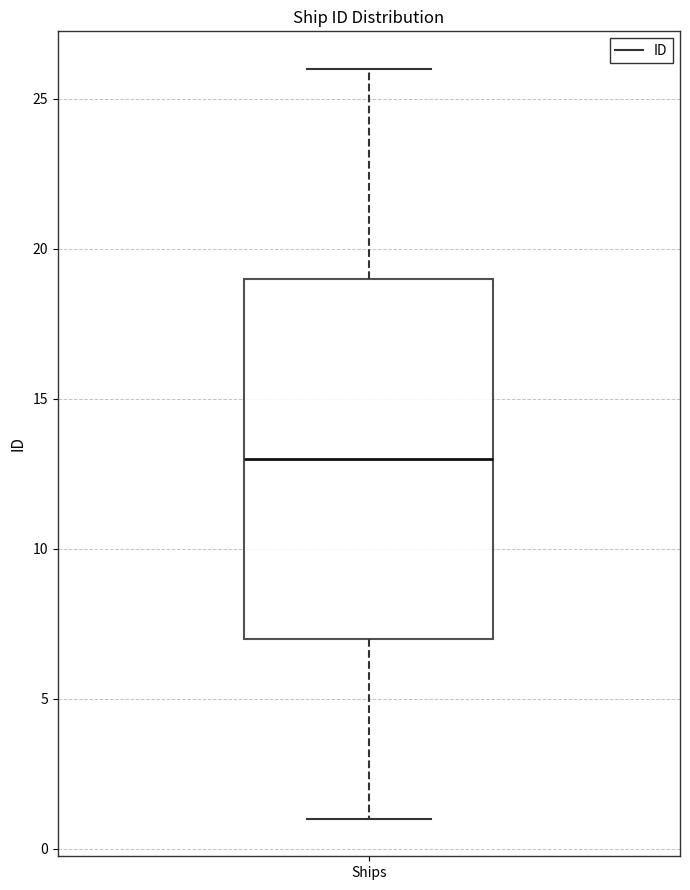

Transcribe this box plot: give where the median line is, the range the box spans, and where the two whiskers end, as read against the y-axis. The values are not printed on the chart, so give them approximately, as read against the axis.

median 13, box 7 to 19, whiskers 1 to 26